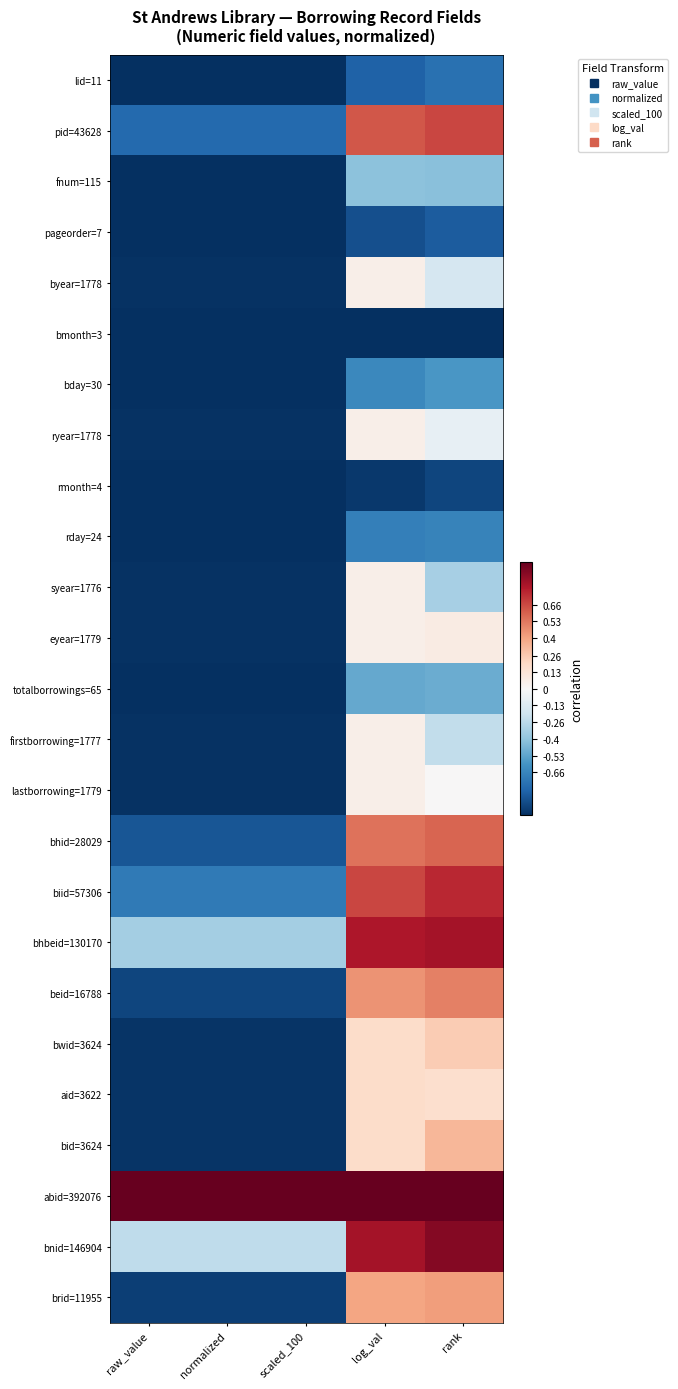

What is the difference between the highest and lowest values at rank?

2.0